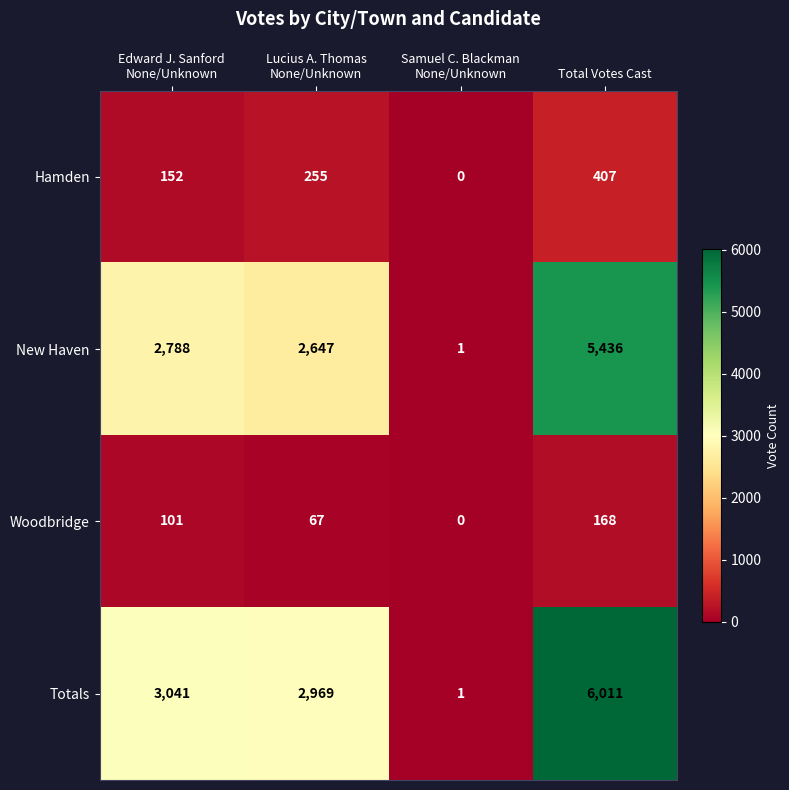

What is the difference between the maximum and second lowest values in the New Haven series?

2789